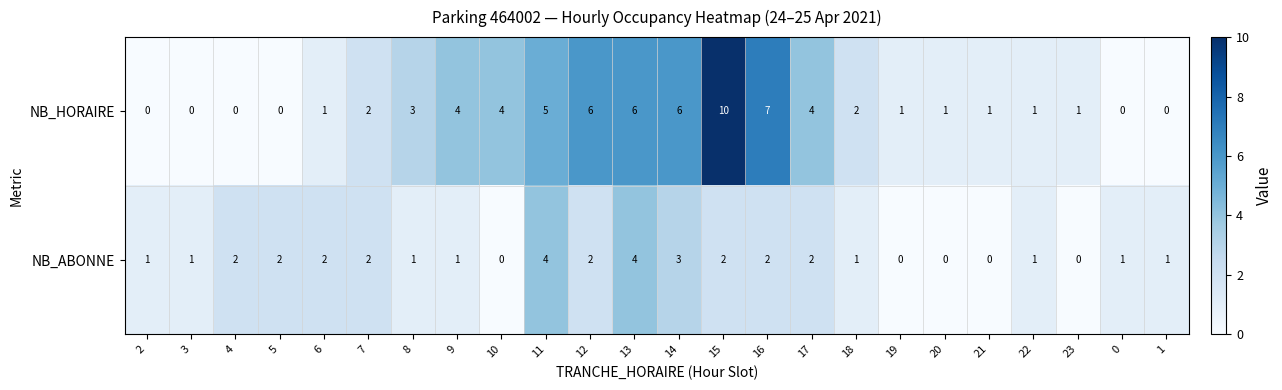

Rank the series by their average value, from lowest to highest.

NB_ABONNE, NB_HORAIRE